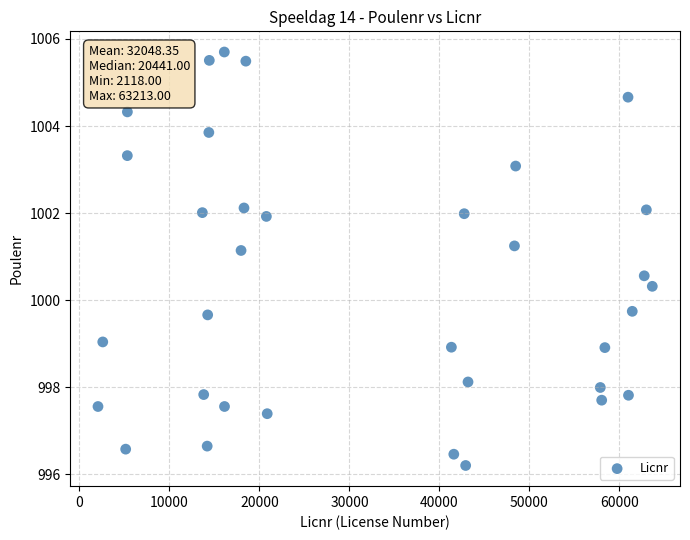

What is the range of Y values (max minus min)?

9.5